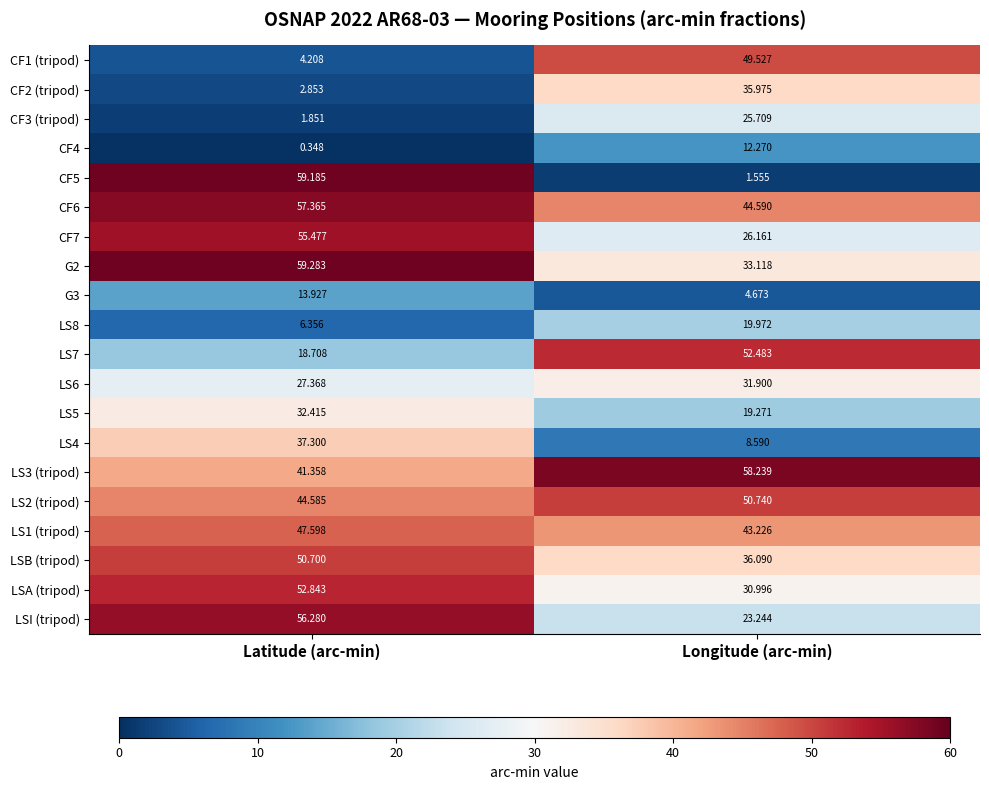

At which label does CF6 first exceed 57?

Latitude (arc-min)